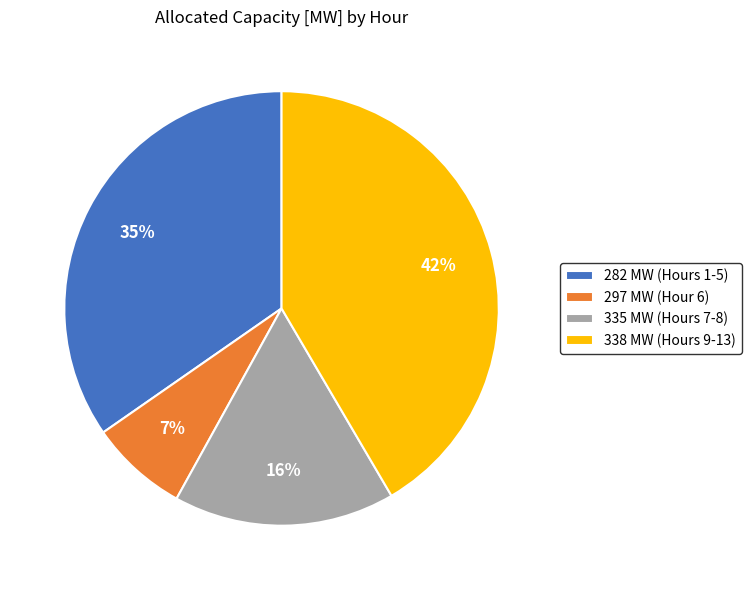

How many segments does this pie chart have?

4